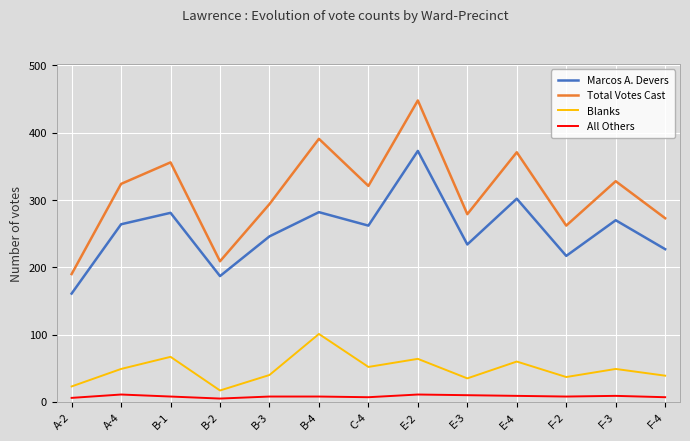

What is the difference between the highest and lowest values at B-4?

383